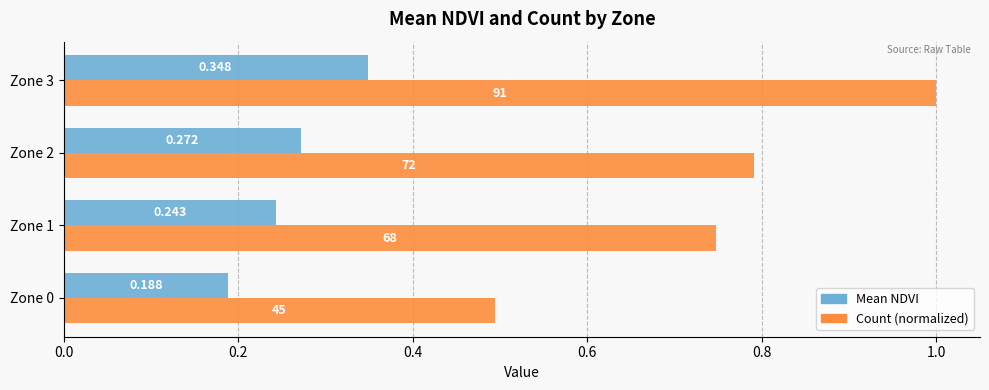

Between Zone 0 and Zone 1, which series saw the biggest shift?

Count (normalized)